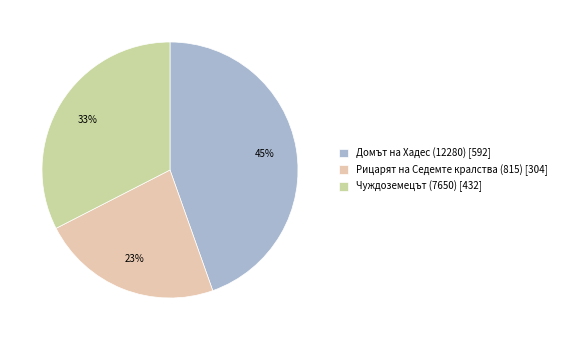

Does Рицарят на Седемте кралства (815) represent more than half of the total?

No